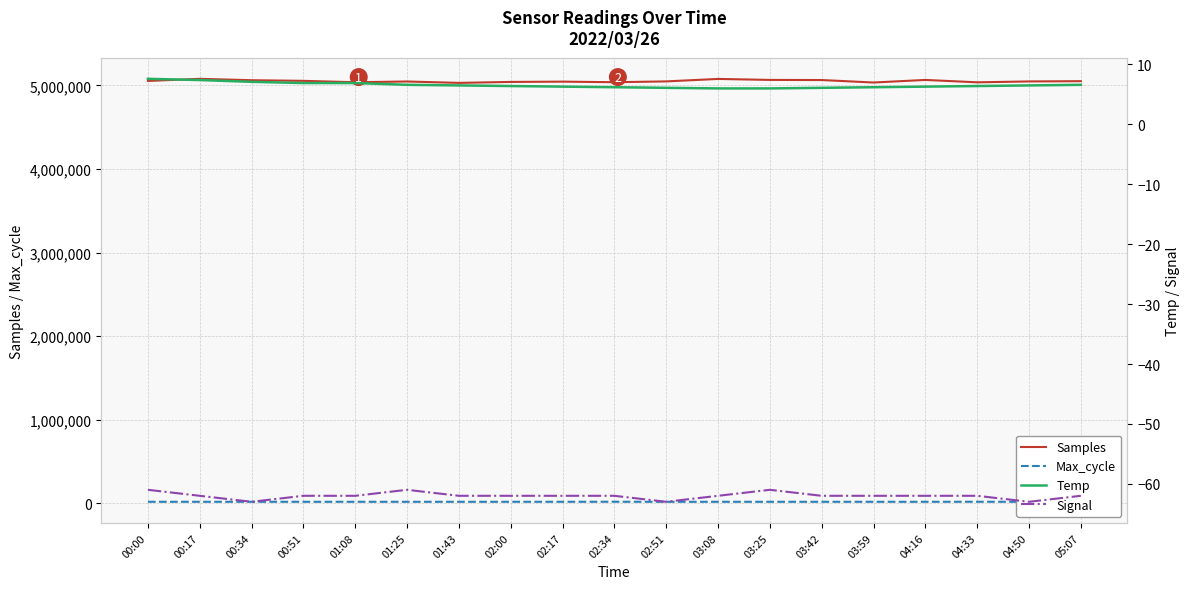

How many distinct data groups are displayed?

4